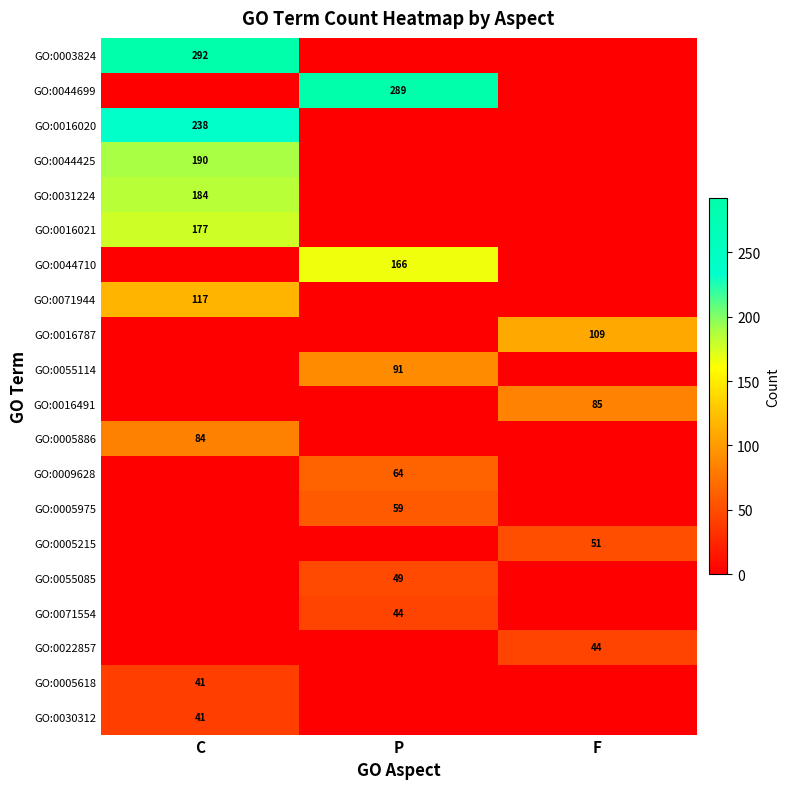

Is it true that GO:0016020 equals 238 at C?

True